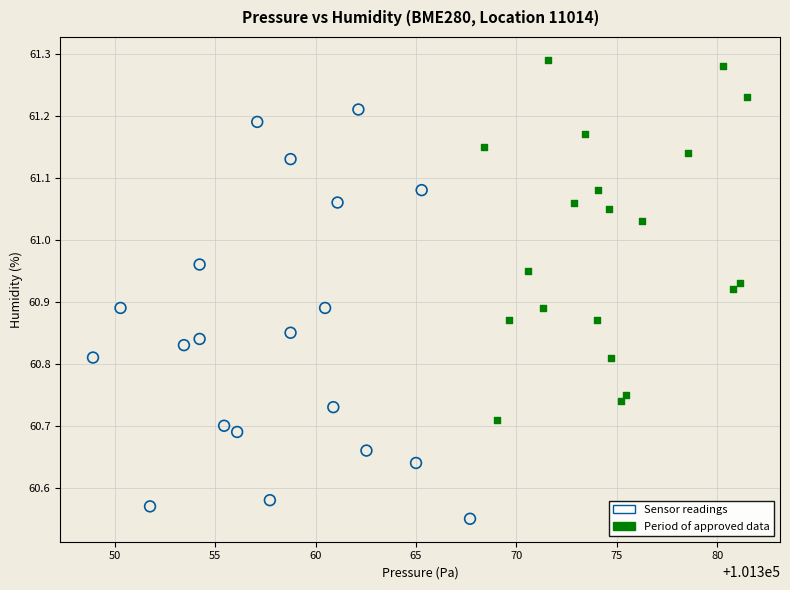

Which series reaches the minimum Y coordinate?

Sensor readings